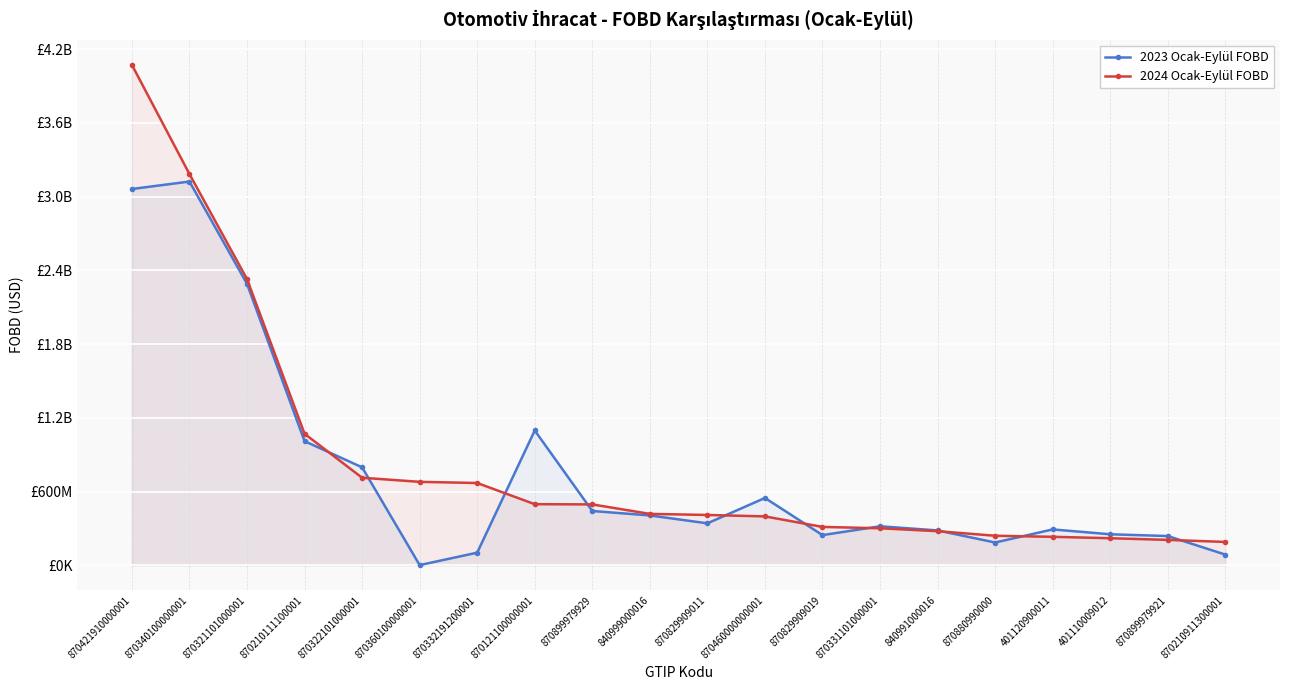

List the labels in order of 2023 Ocak-Eylül FOBD value, smallest first.

870360100000001, 870210911300001, 870332191200001, 870880990000, 870899979921, 870829909019, 401110009012, 840991000016, 401120900011, 870331101000001, 870829909011, 840999000016, 870899979929, 870460000000001, 870322101000001, 870210111100001, 870121100000001, 870321101000001, 870421910000001, 870340100000001